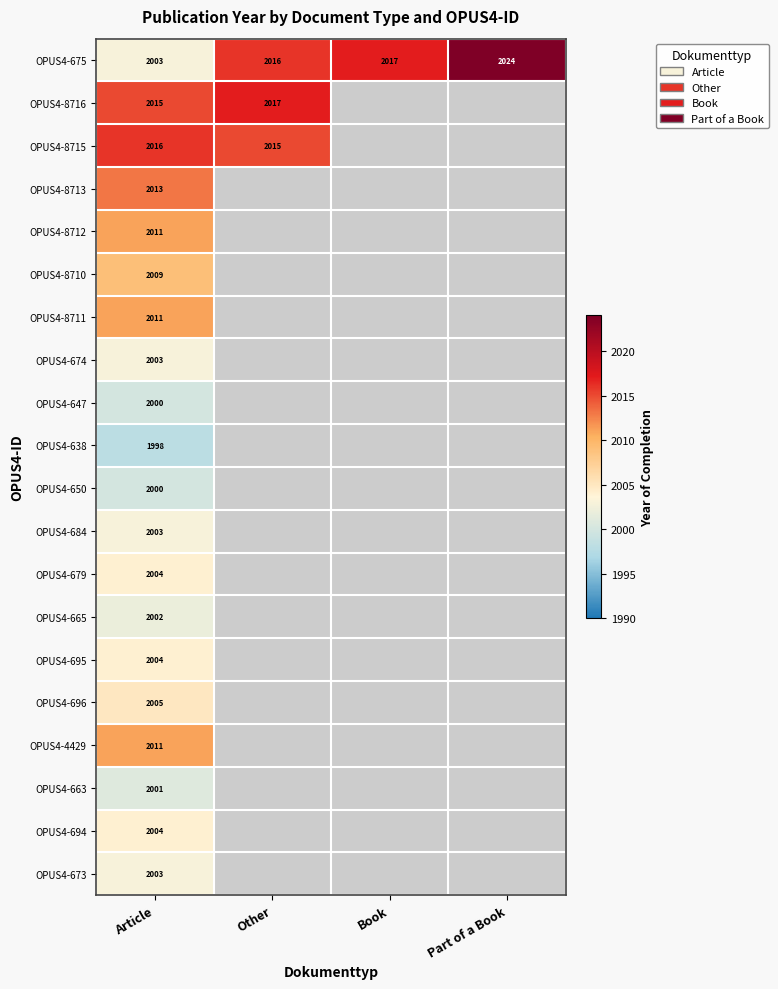

Which category has the highest value across all series?

Part of a Book